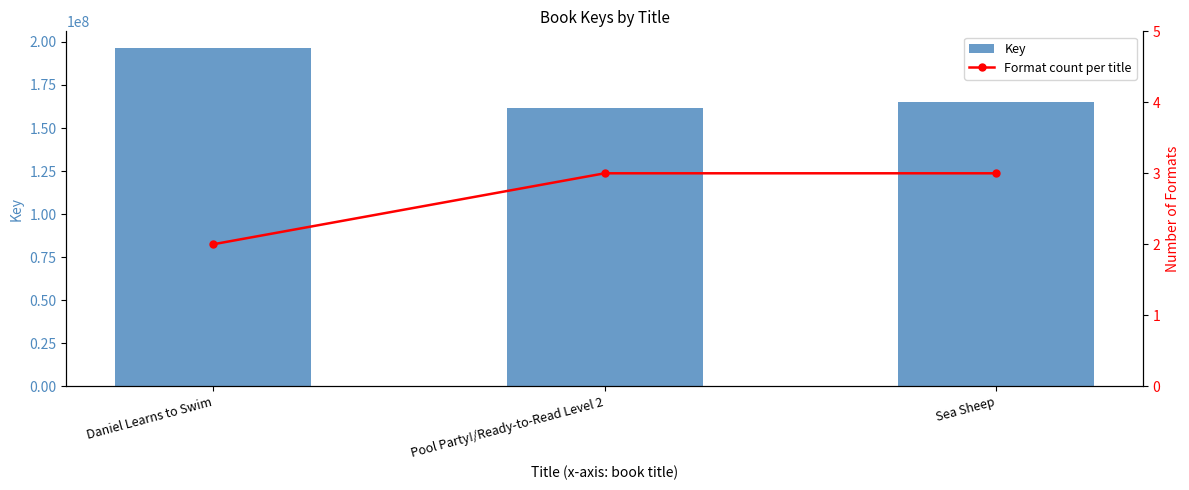

Is it true that Format count per title equals 1 at Daniel Learns to Swim?

False